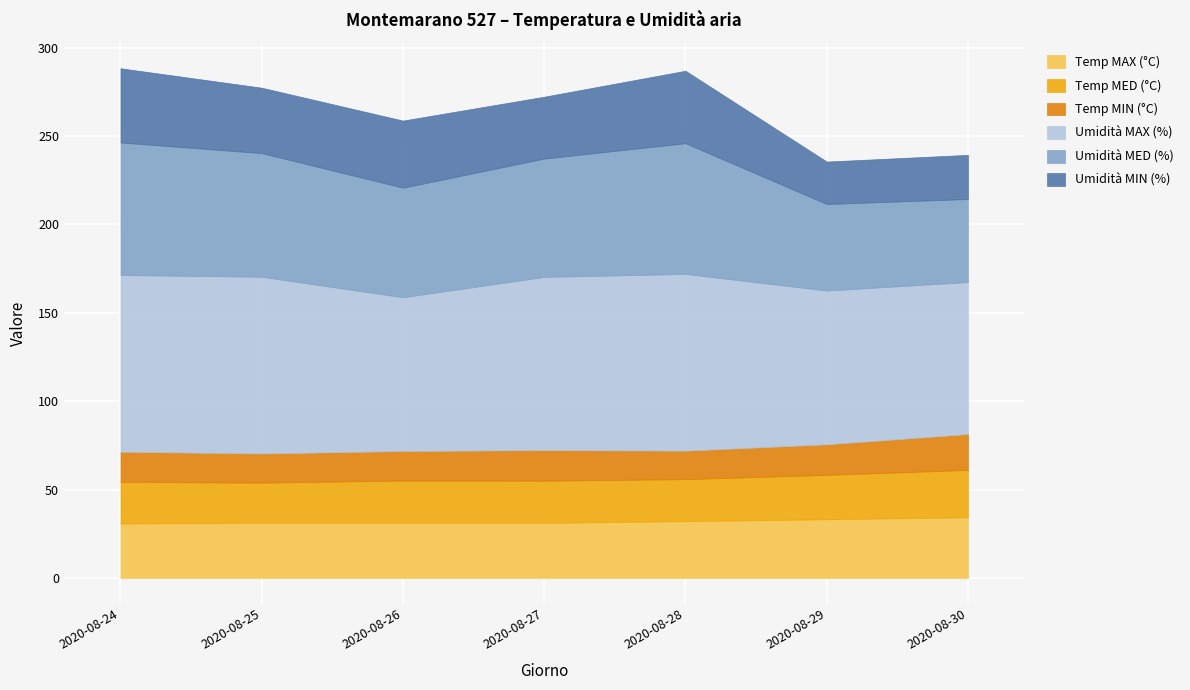

At 2020-08-27, list the series in order from largest to smallest.

Umidità MAX (%), Umidità MED (%), Umidità MIN (%), Temp MAX (°C), Temp MED (°C), Temp MIN (°C)